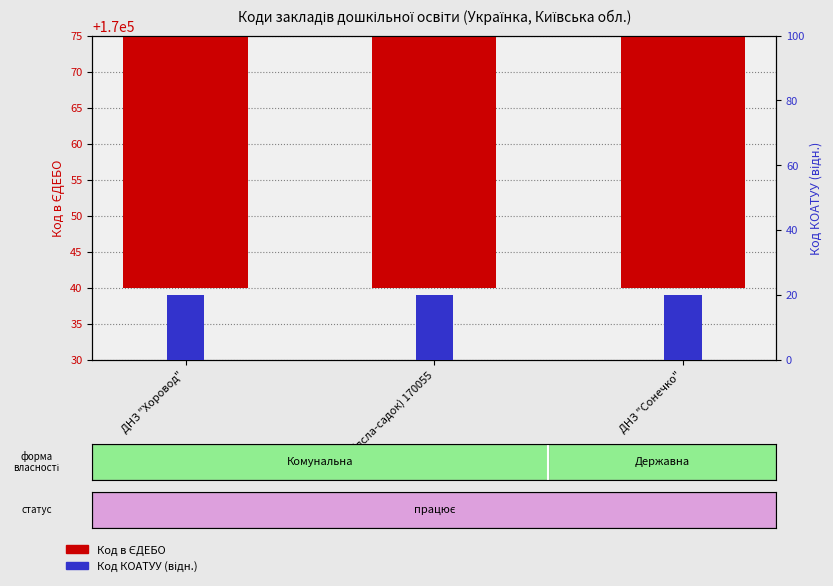

Reading left to right, list all the values displayed in this chart.

Код в ЄДЕБО: ДНЗ "Хоровод"=170051	ДНЗ (ясла-садок) 170055=170055	ДНЗ "Сонечко"=170050
Код КОАТУУ (відн.): ДНЗ "Хоровод"=20	ДНЗ (ясла-садок) 170055=20	ДНЗ "Сонечко"=20